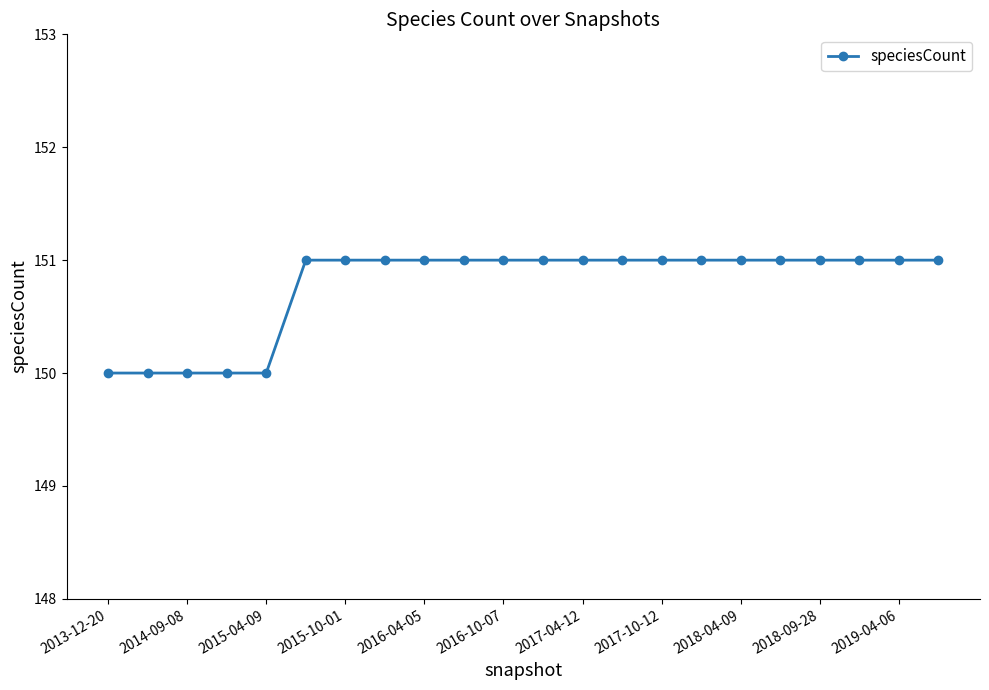

What is the maximum value shown in the chart?

151